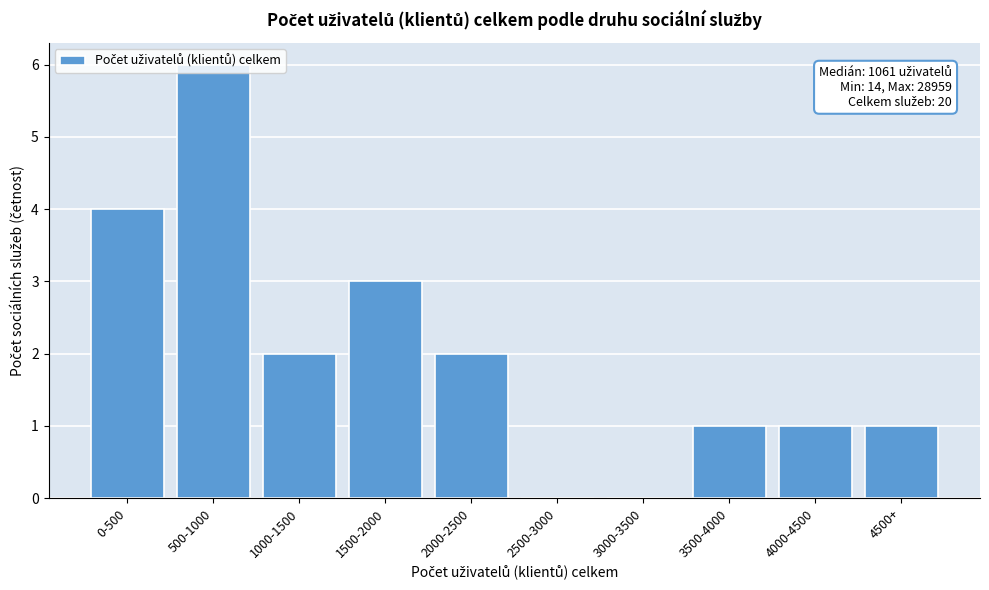

What is the sum of all values?

20